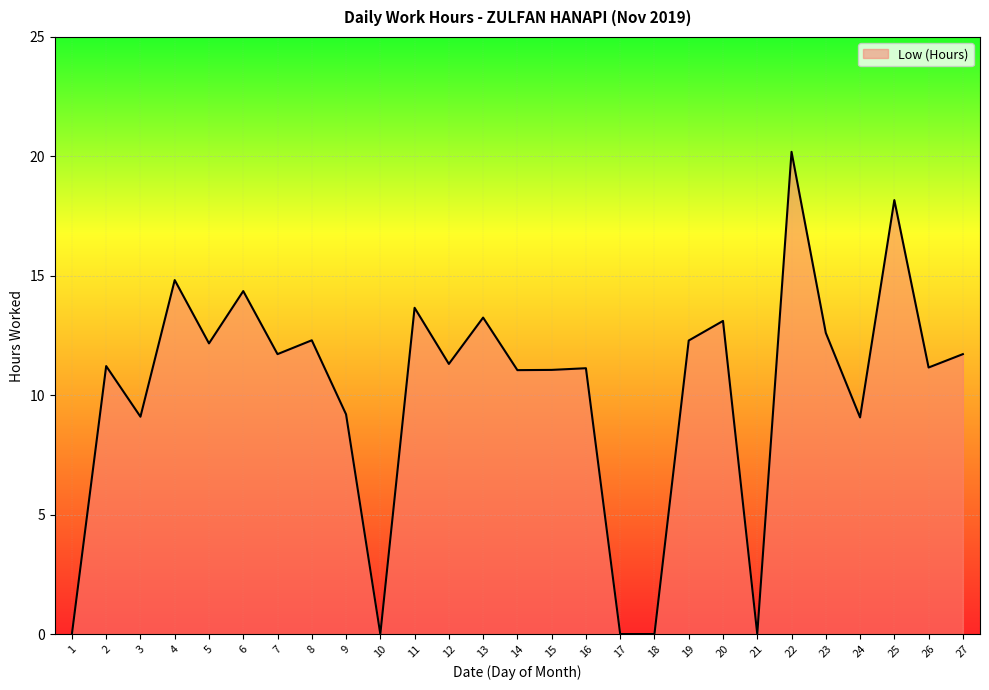

The chart shows a value of 11.1 at 15. True or false?

True